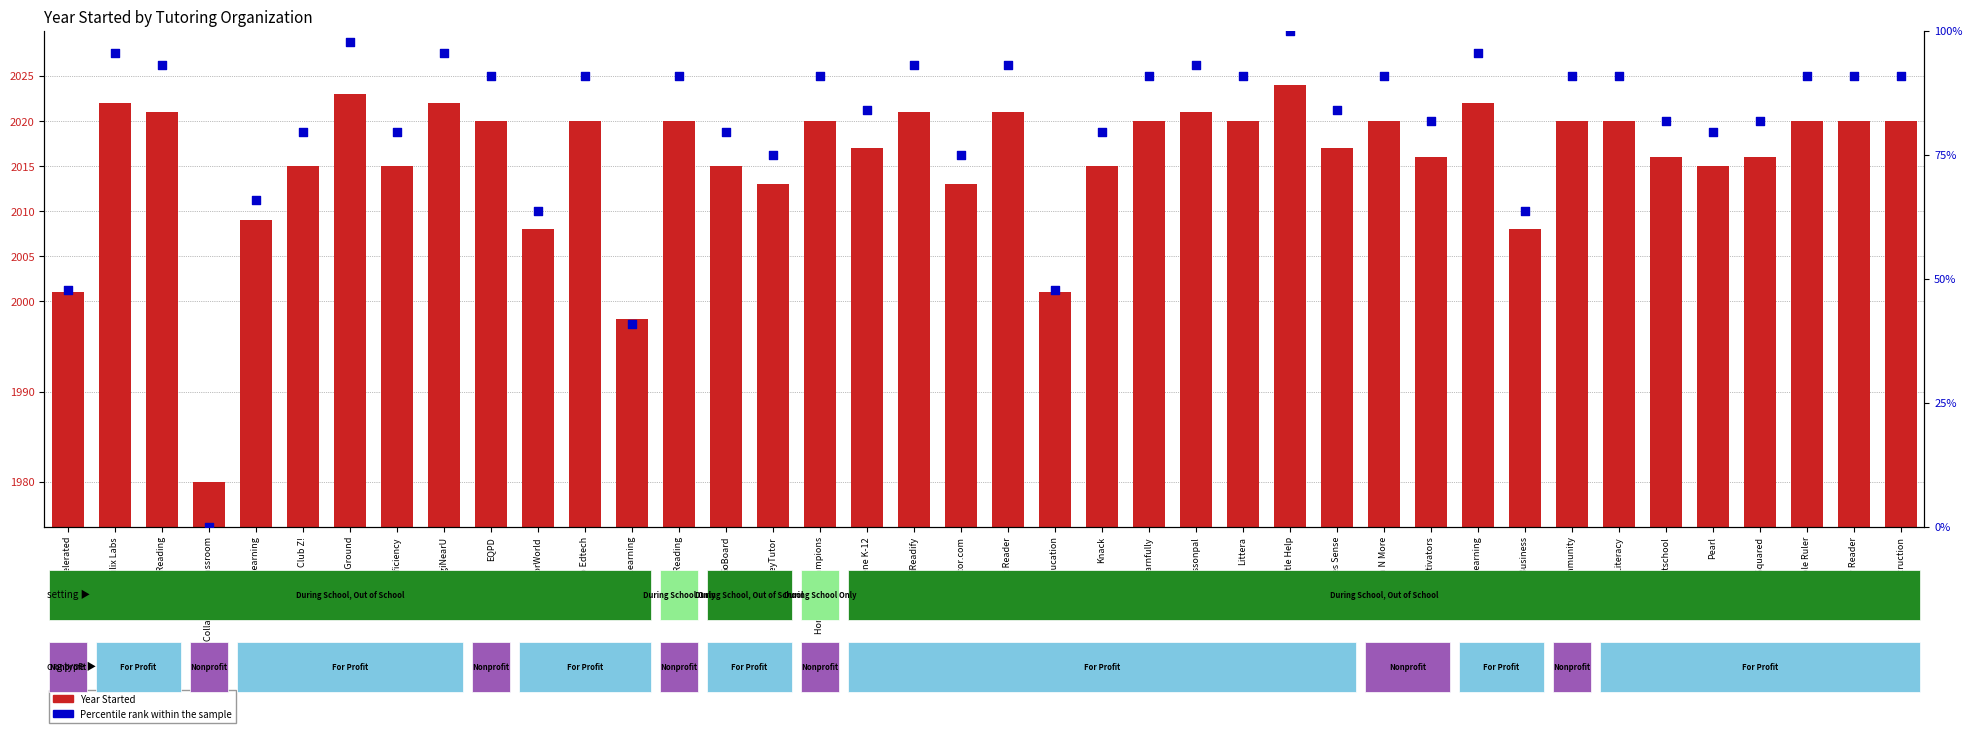

What are all the series names shown in the legend?

Year Started, Percentile rank within the sample